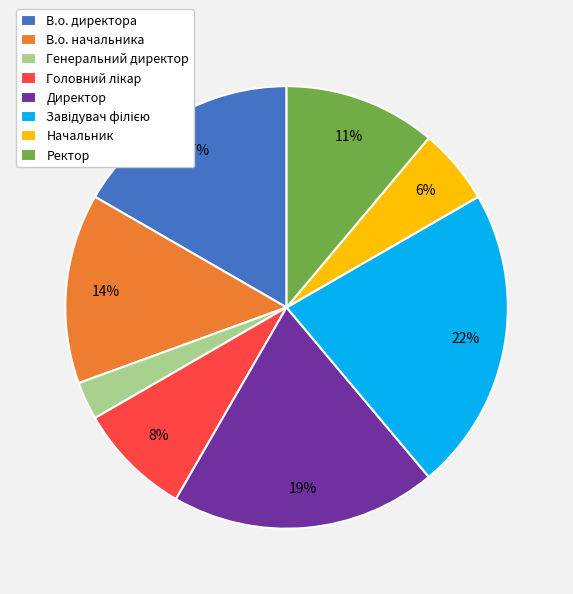

What is the smallest slice in the pie chart?

Генеральний директор